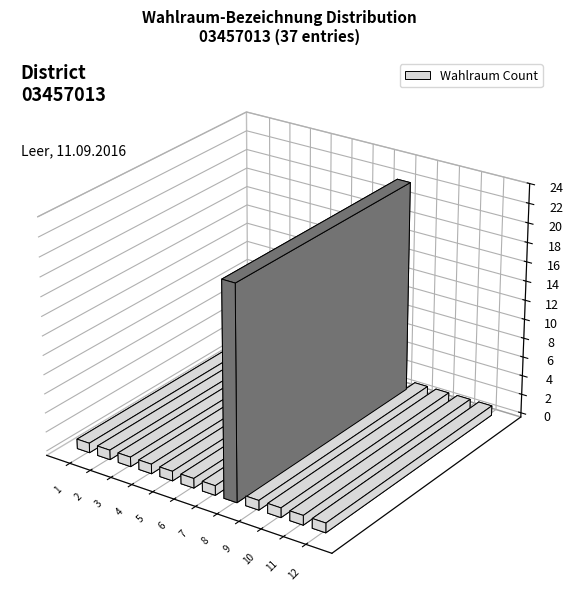

What is the difference between the maximum and minimum values?

21